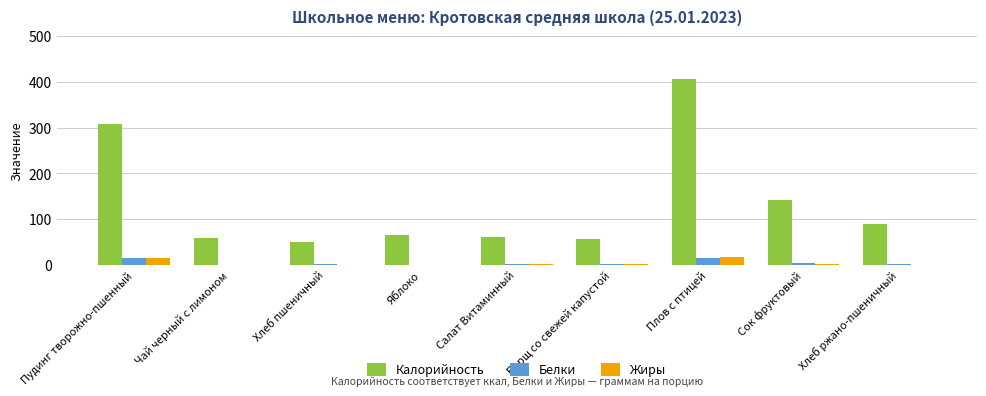

Which category has the highest value across all series?

Плов с птицей